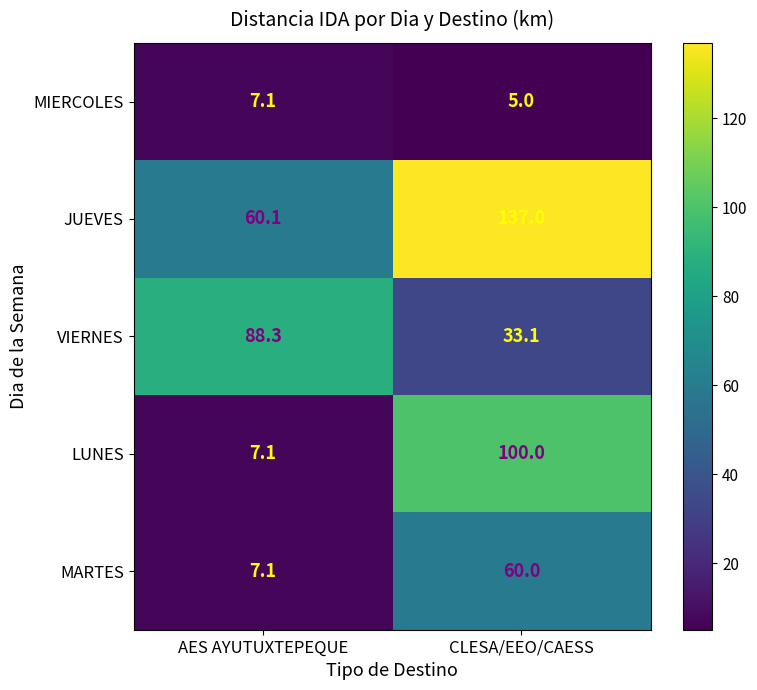

What is the sum of all JUEVES values?

197.1